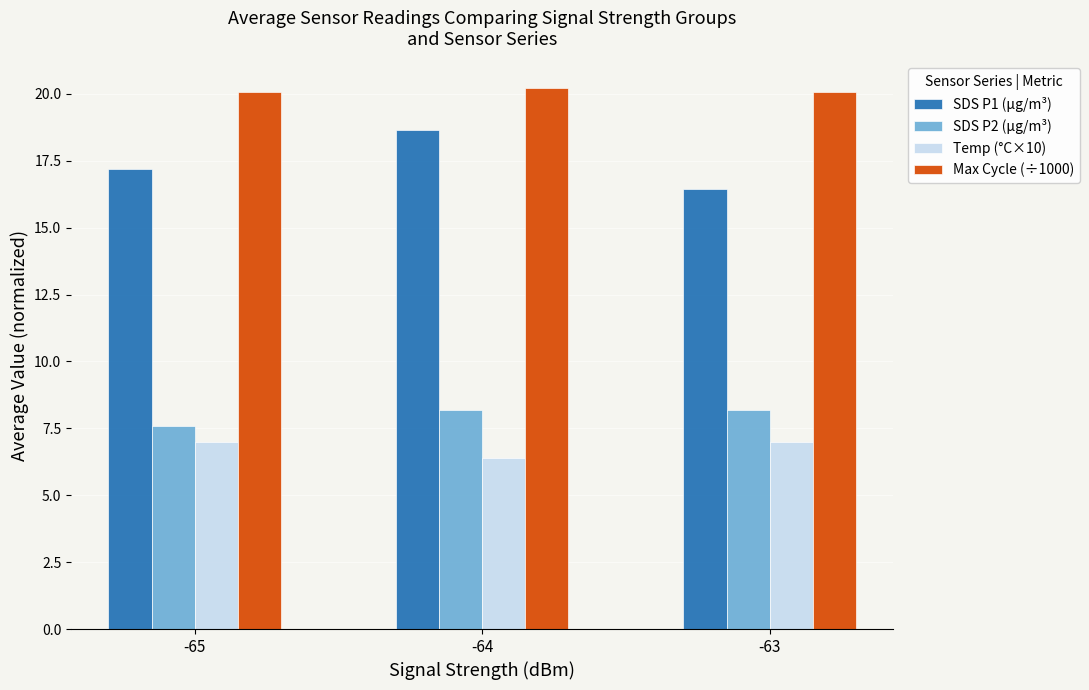

What is the difference between the maximum and minimum values in the Max Cycle (÷1000) series?

0.1